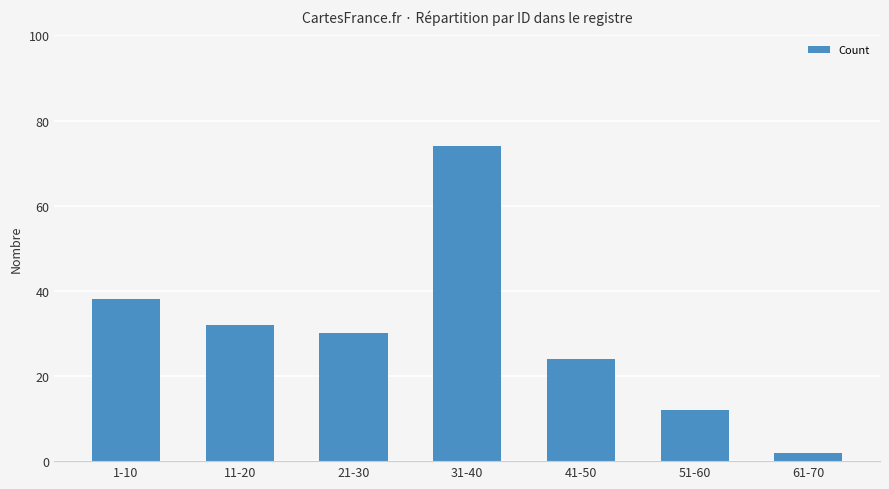

What is the sum of all values?

212